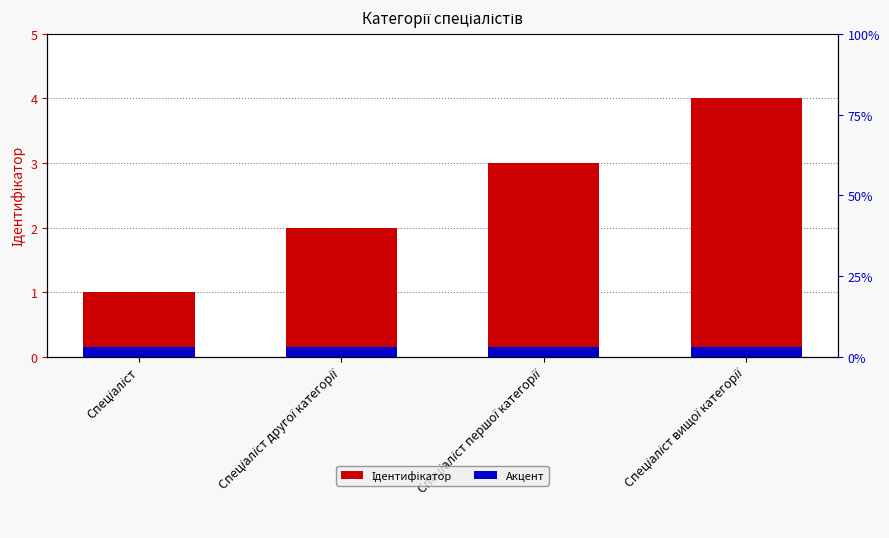

Reading left to right, what are all the values shown in this chart?

Ідентифікатор: 1.0	2.0	3.0	4.0
Акцент: 0.1	0.1	0.1	0.1